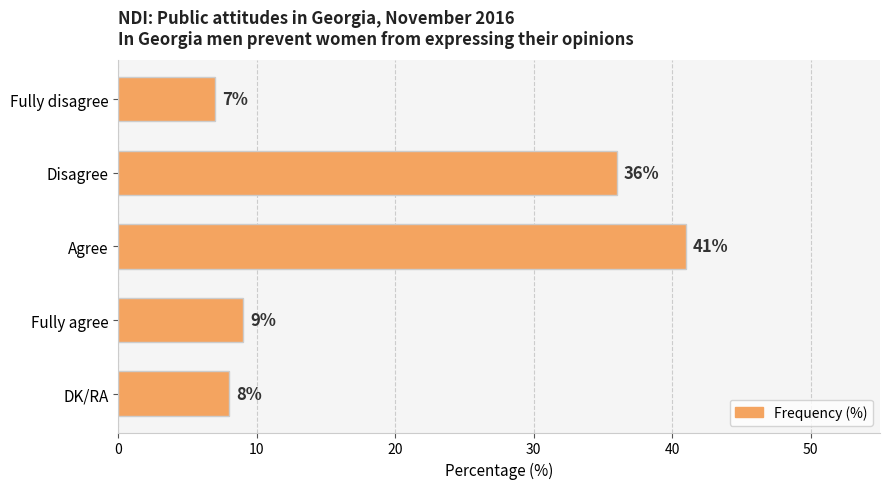

What is the label of the 3rd bar from the bottom?

Agree